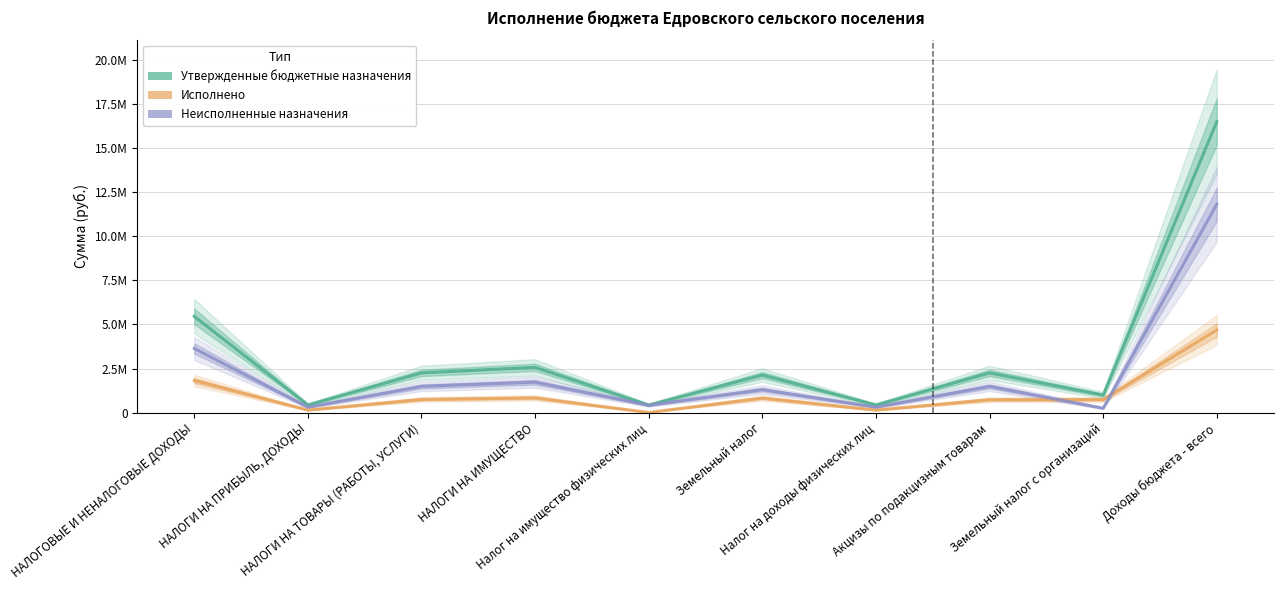

At which label is Утвержденные бюджетные назначения closest to 8460678?

НАЛОГОВЫЕ И НЕНАЛОГОВЫЕ ДОХОДЫ